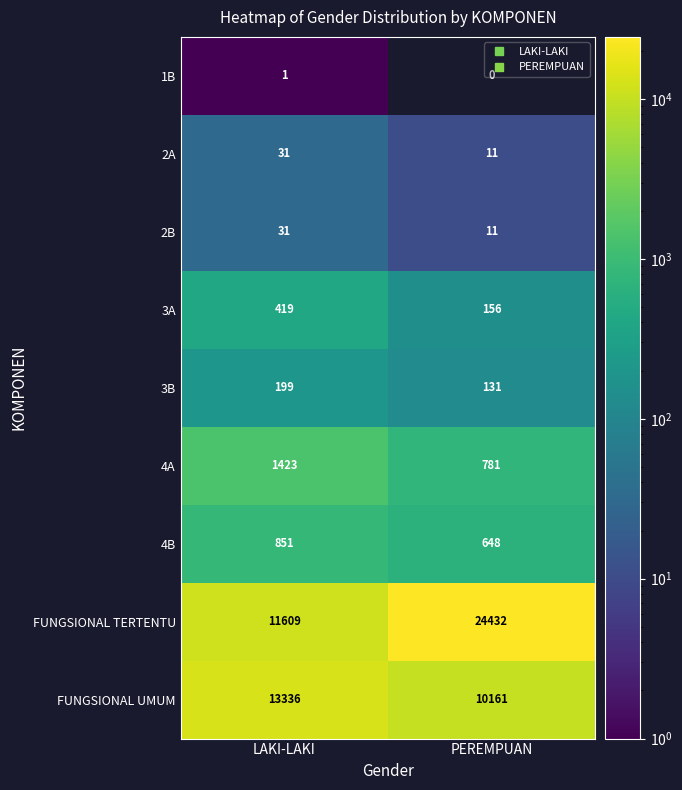

Which category has the lowest value across all series?

PEREMPUAN